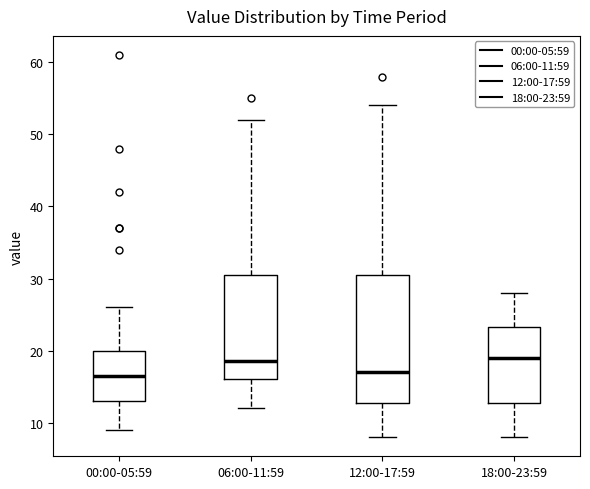

Reading left to right, transcribe this box plot: for each box, give where its median line is, the range the box spans, and where its two whiskers end, as read against the y-axis. The values are not printed on the chart, so give them approximately, as read against the axis.

00:00-05:59: median 17, box 13 to 20, whiskers 9 to 26
06:00-11:59: median 19, box 16 to 31, whiskers 12 to 52
12:00-17:59: median 17, box 13 to 31, whiskers 8 to 54
18:00-23:59: median 19, box 13 to 23, whiskers 8 to 28